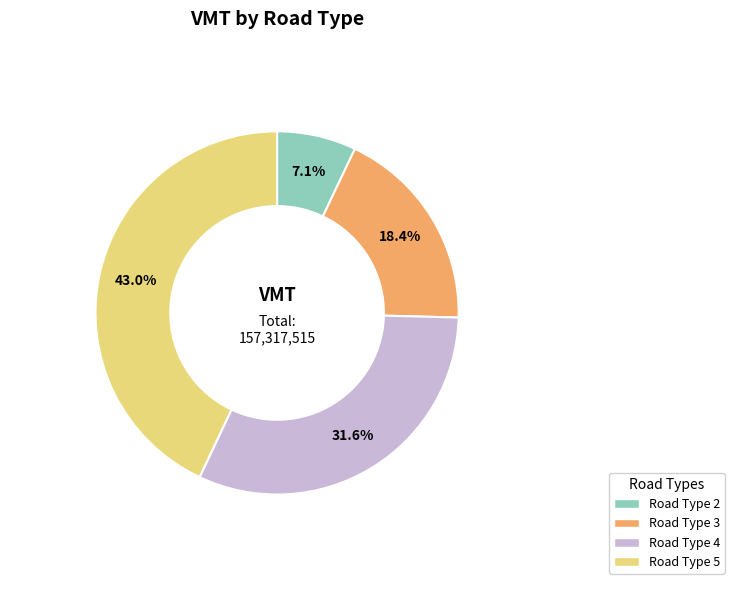

Count the number of slices in the pie.

4